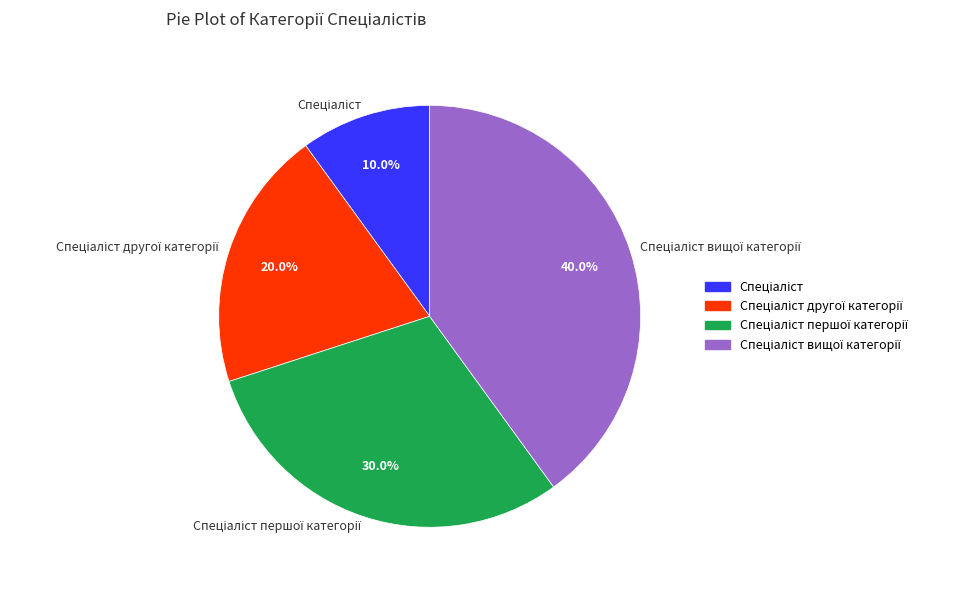

Is there a majority slice in this chart?

No